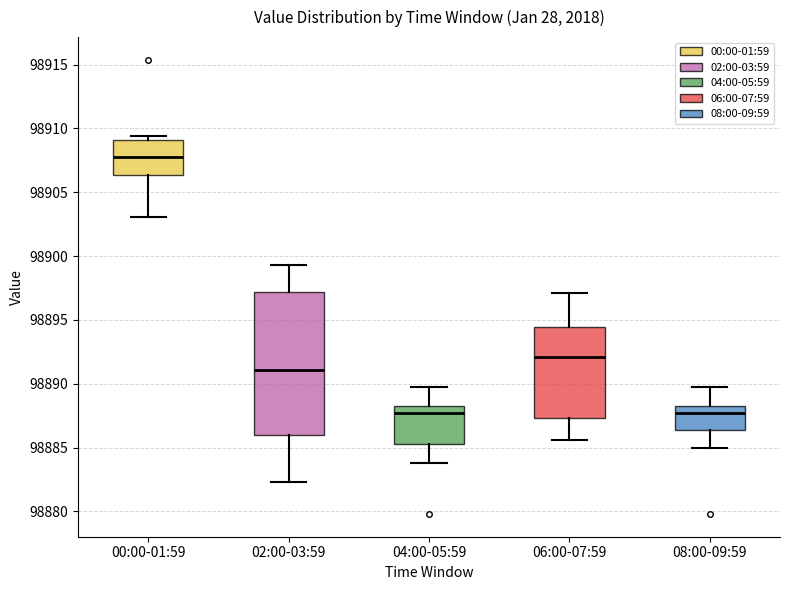

Reading left to right, transcribe this box plot: for each box, give where its median line is, the range the box spans, and where its two whiskers end, as read against the y-axis. The values are not printed on the chart, so give them approximately, as read against the axis.

00:00-01:59: median 98908.0, box 98906.5 to 98909.0, whiskers 98903.0 to 98909.5
02:00-03:59: median 98891.0, box 98886.0 to 98897.0, whiskers 98882.5 to 98899.5
04:00-05:59: median 98887.5, box 98885.5 to 98888.0, whiskers 98884.0 to 98890.0
06:00-07:59: median 98892.0, box 98887.5 to 98894.5, whiskers 98885.5 to 98897.0
08:00-09:59: median 98887.5, box 98886.5 to 98888.0, whiskers 98885.0 to 98890.0